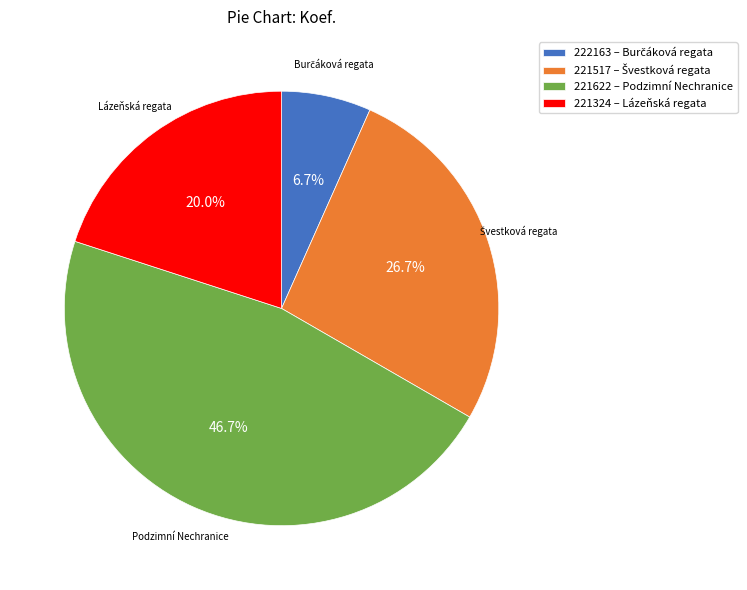

Does any single category account for the majority?

No